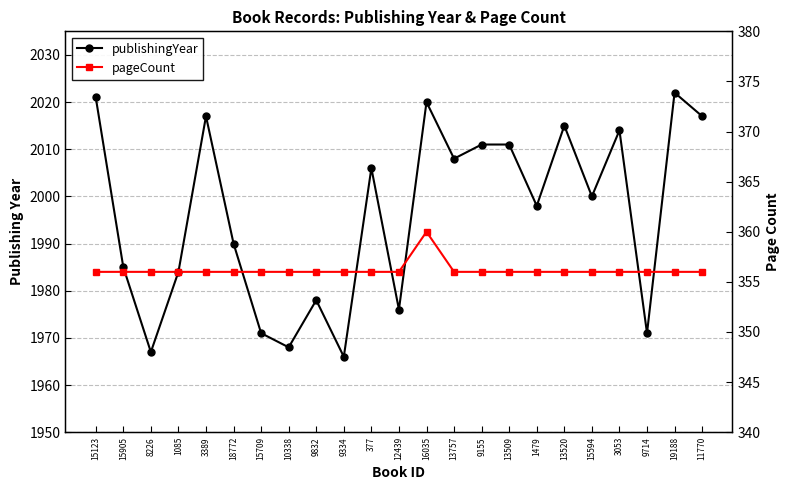

What is the difference between the second highest and minimum values in the publishingYear series?

55